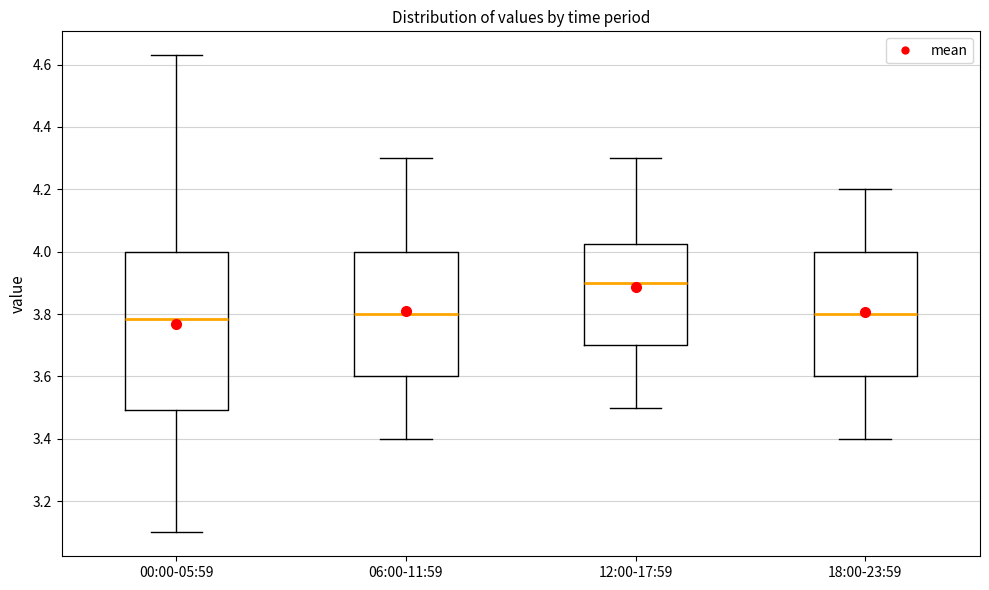

Where is the upper edge of the box for 06:00-11:59 on the y-axis? The values are not printed on the chart, so give them approximately, as read against the axis.

4.00